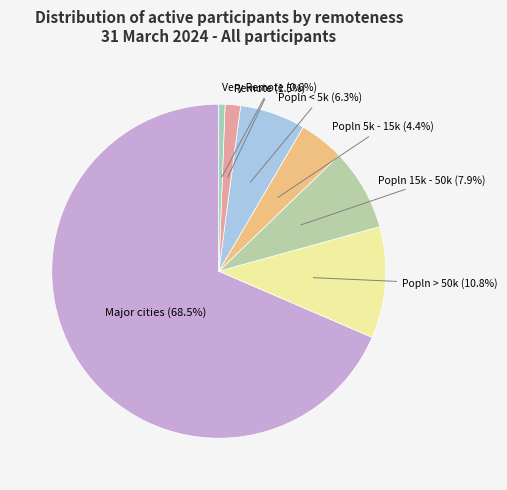

What is the ratio of the value at Major cities to the value at Popln 15k - 50k?

8.7